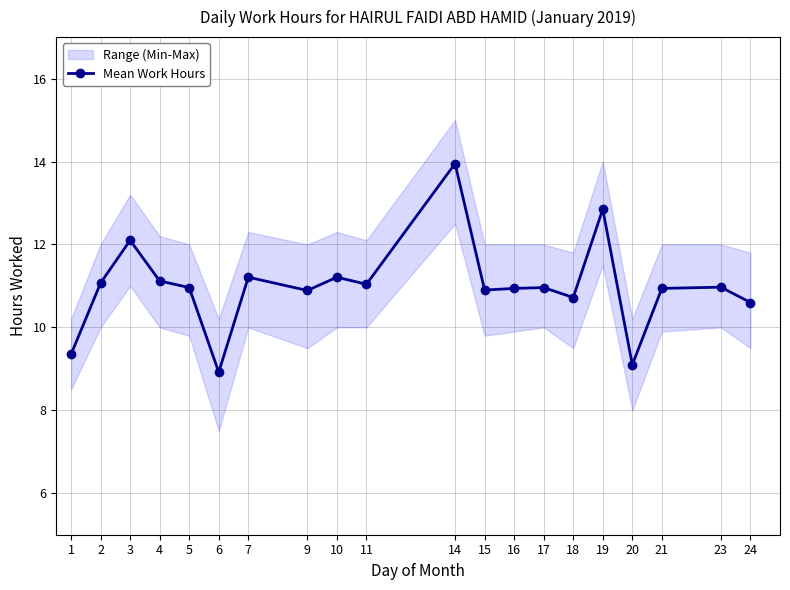

Is this an area chart (filled region under the line)?

No